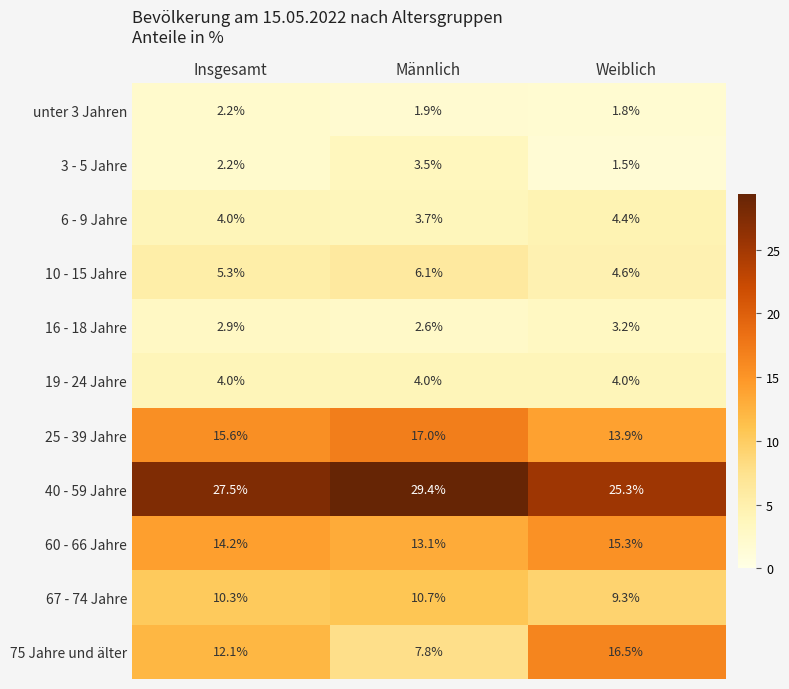

Which category has the highest value across all series?

Männlich